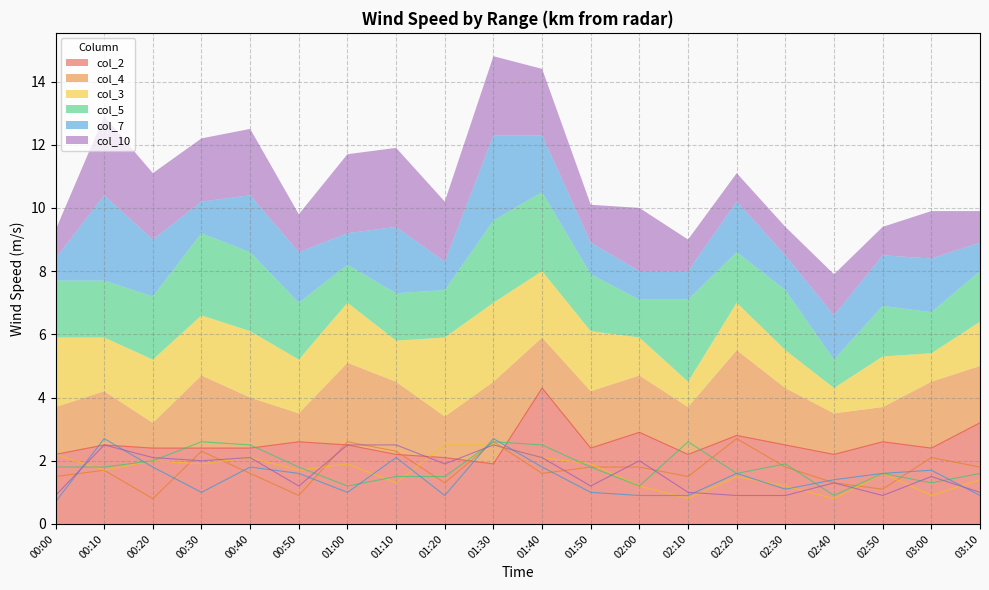

In col_2, how many points are higher than both neighbors (excluding endpoints)?

6